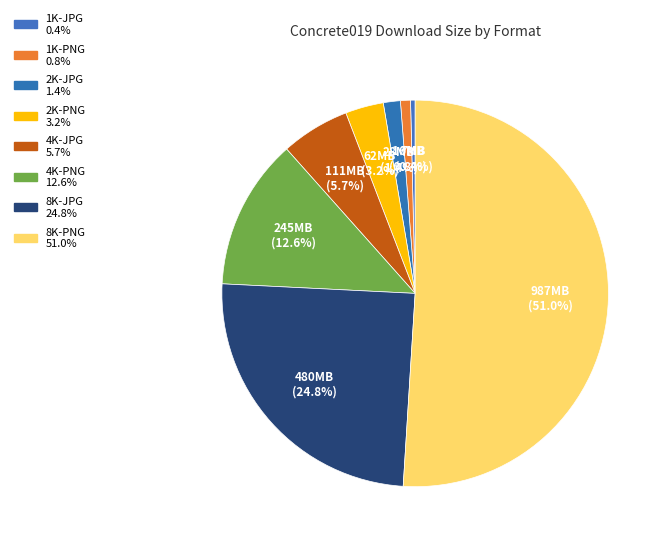

How many segments does this pie chart have?

8